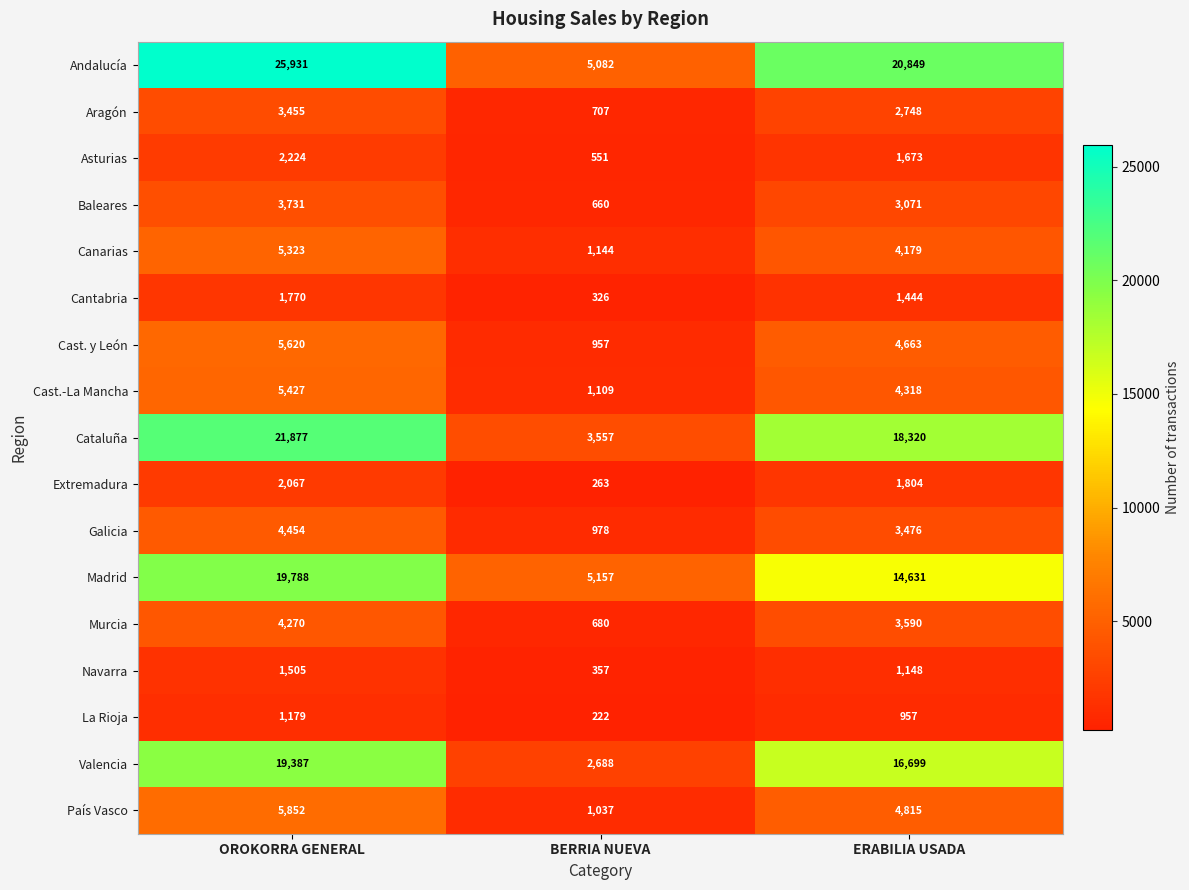

What is the total value across all series at BERRIA NUEVA?

25475